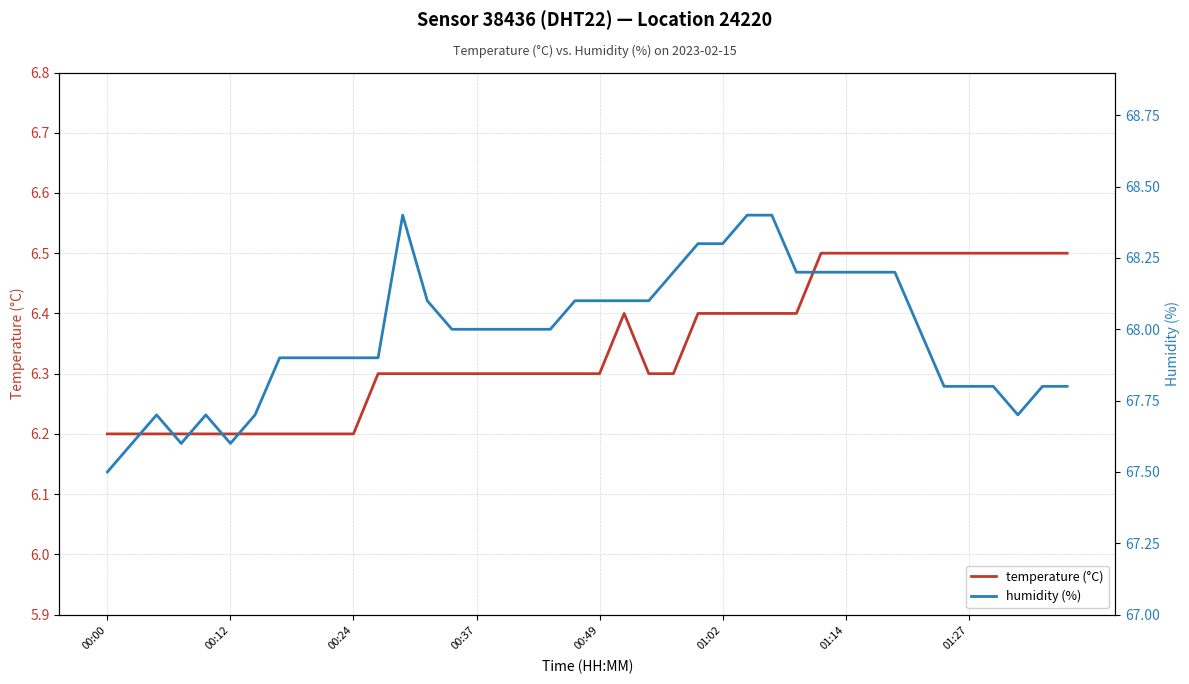

At which label is humidity (%) closest to 67?

00:00